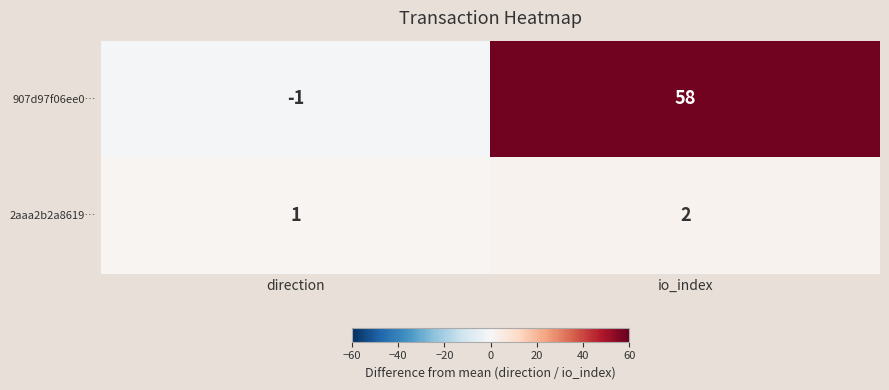

Rank the series at io_index from lowest to highest value.

2aaa2b2a8619…, 907d97f06ee0…